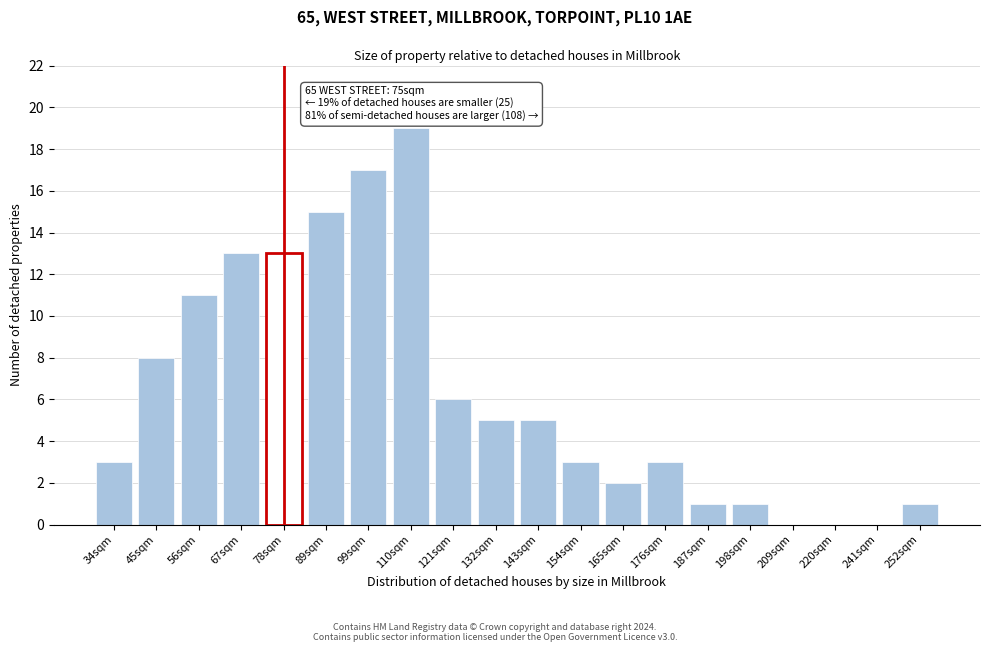

Reading left to right, extract all data points from this chart.

34sqm=3	45sqm=8	56sqm=11	67sqm=13	78sqm=13	89sqm=15	99sqm=17	110sqm=19	121sqm=6	132sqm=5	143sqm=5	154sqm=3	165sqm=2	176sqm=3	187sqm=1	198sqm=1	209sqm=0	220sqm=0	241sqm=0	252sqm=1